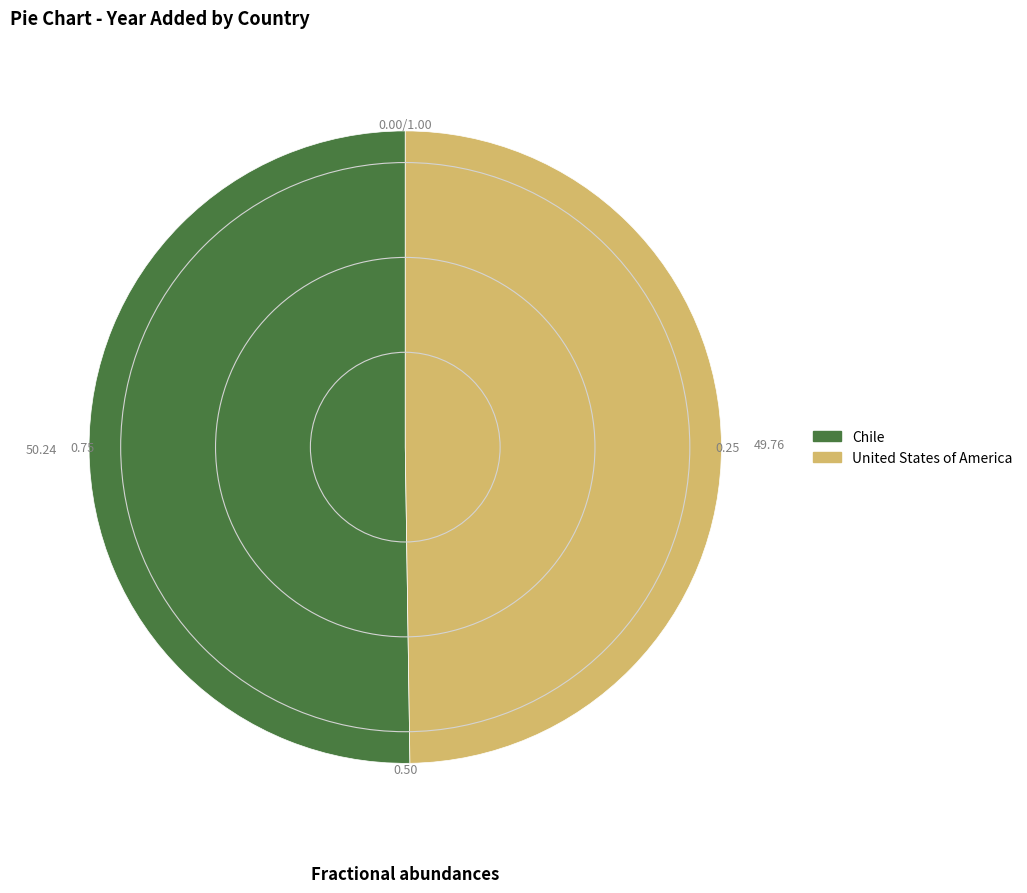

What is the ratio of the value at United States of America to the value at Chile?

1.0